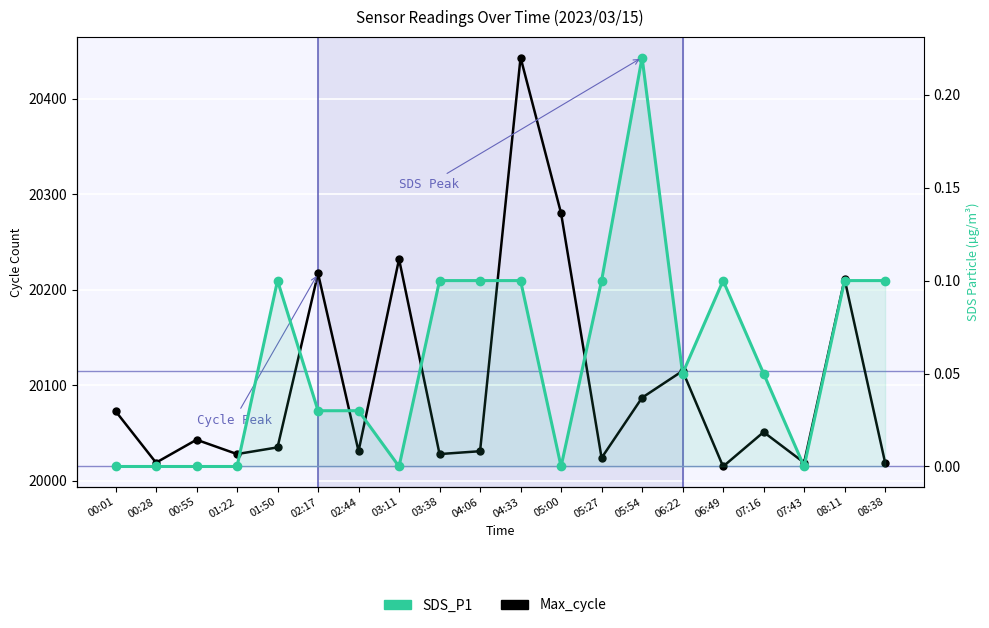

What is the maximum value for Max_cycle?

20443.0